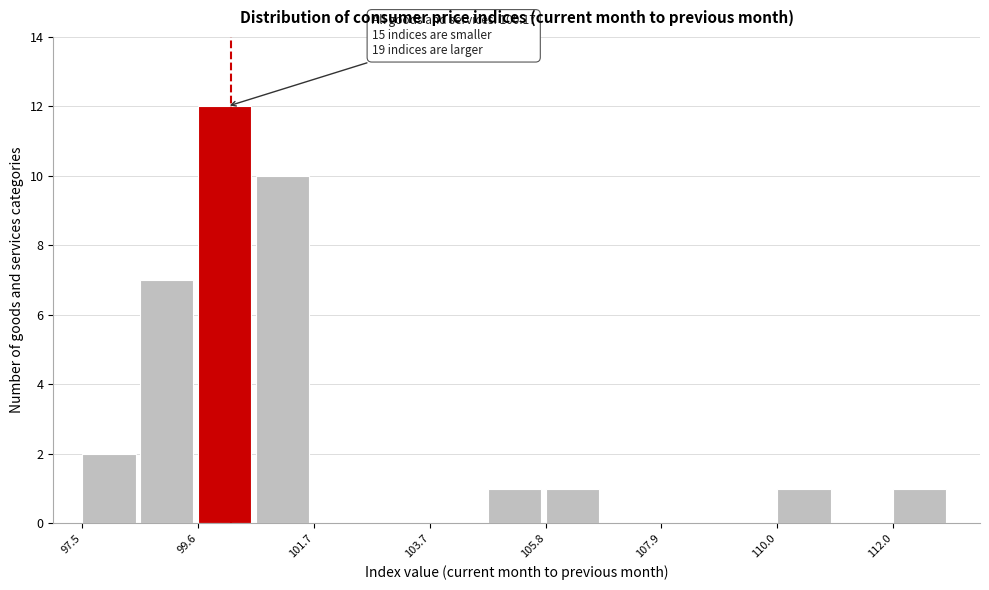

Around what value on the x-axis is the tallest bar? Give the approximate position of its centre, as read against the axis.

100.0